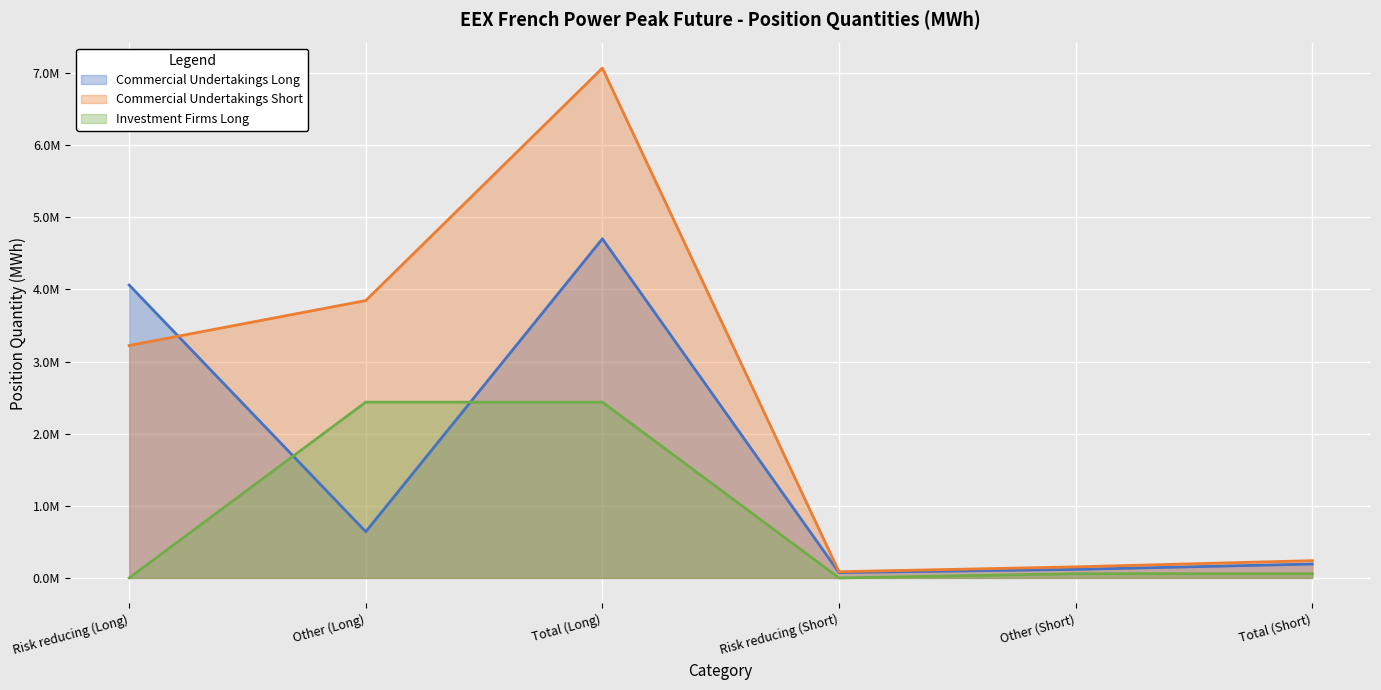

True or false: Investment Firms Long and Commercial Undertakings Short cross at least once.

False